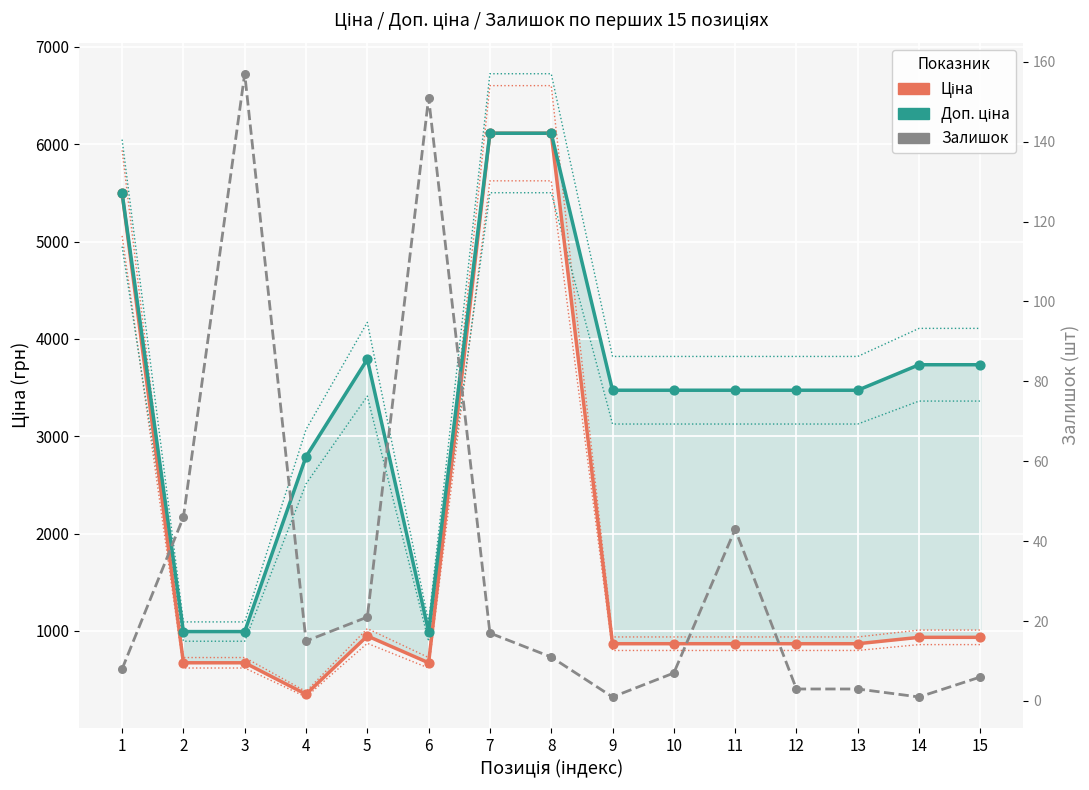

Is the value of Залишок at 12 greater than the value of Доп. ціна at 3?

No